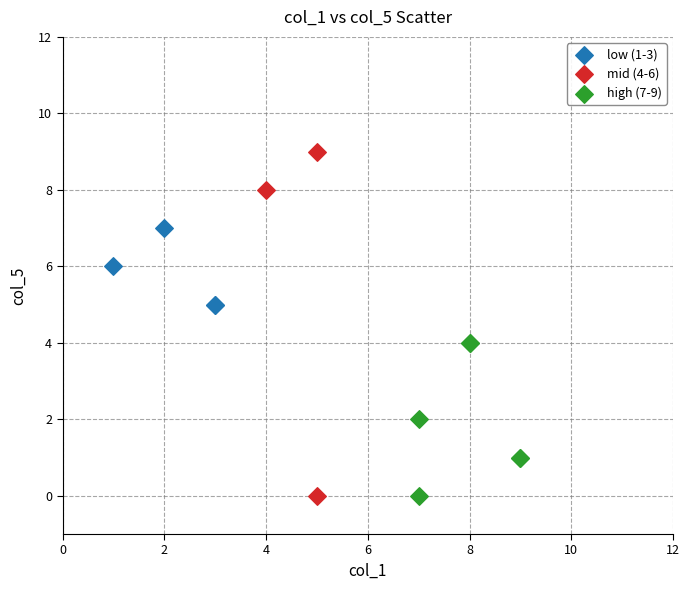

Which series reaches the maximum Y coordinate?

mid (4-6)